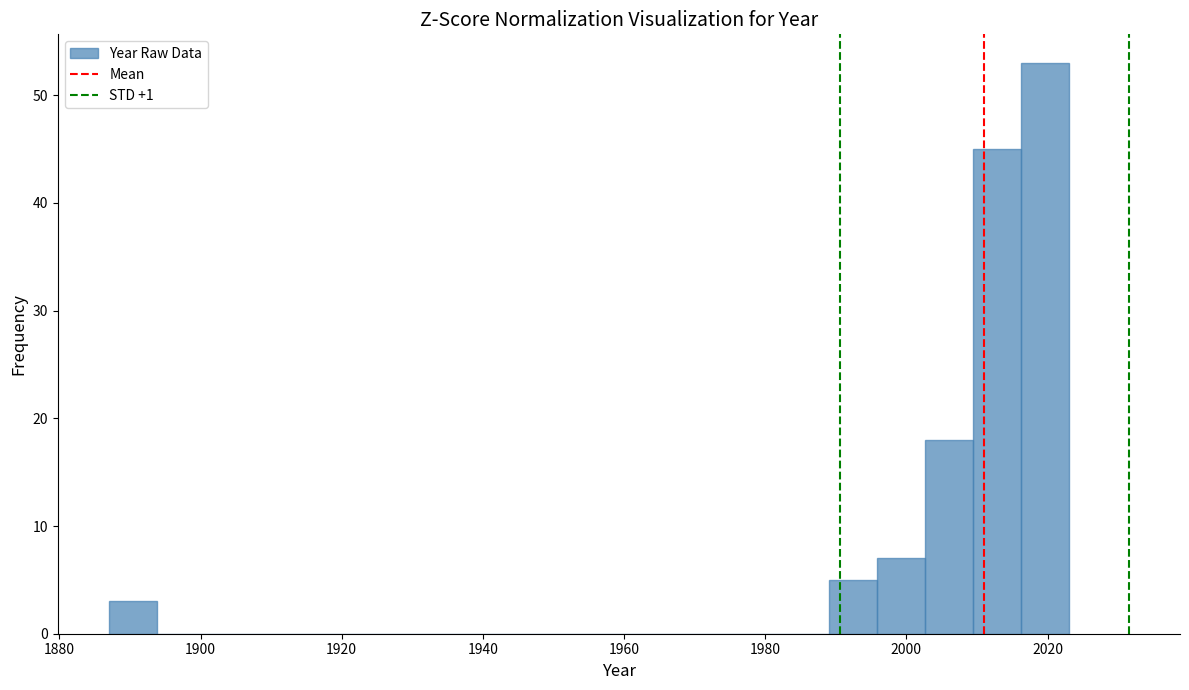

Around what value on the x-axis is the tallest bar? Give the approximate position of its centre, as read against the axis.

2020